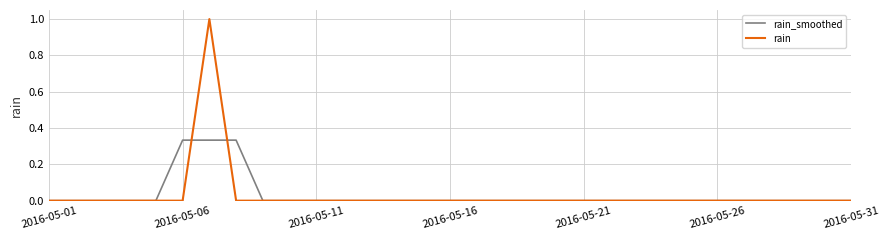

What is the maximum value for rain?

1.0